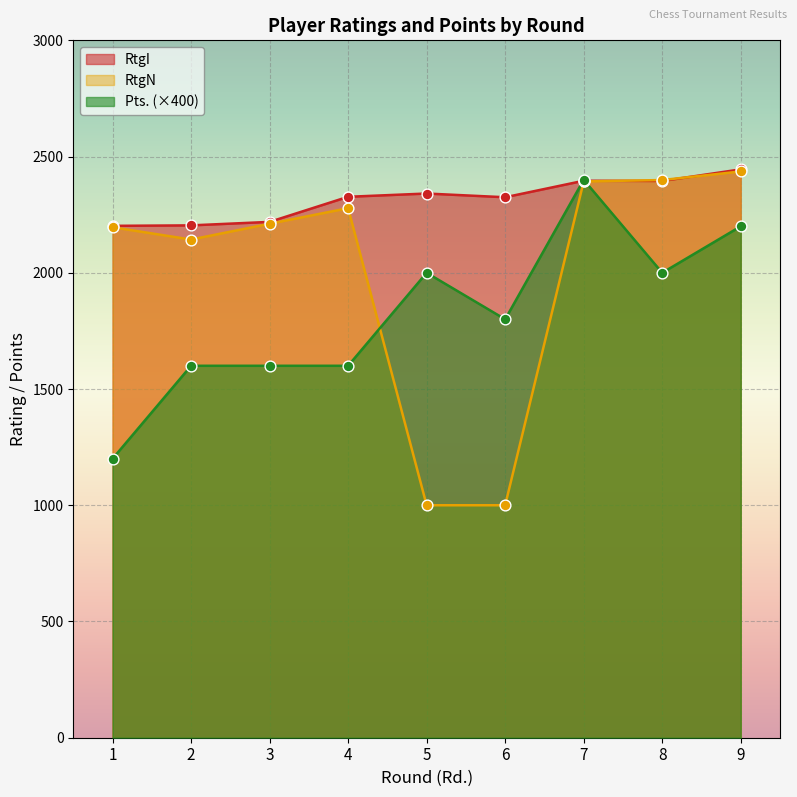

Which series reaches the maximum Y coordinate?

RtgI